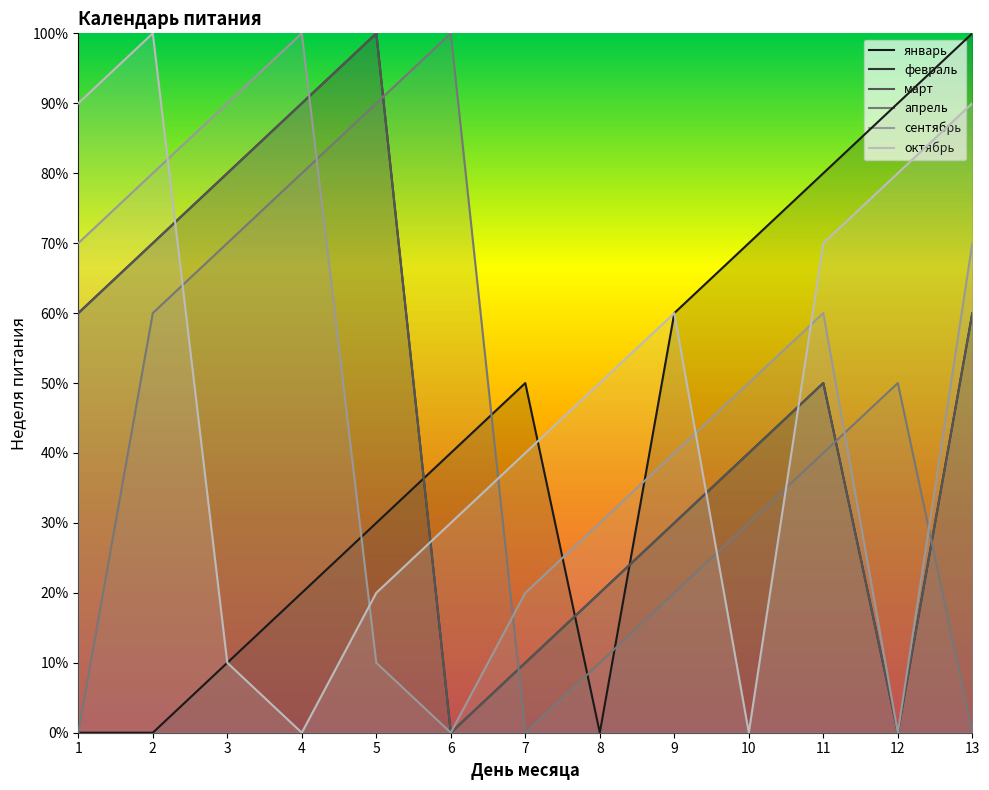

What is the difference between the октябрь values at 3 and 8?

4